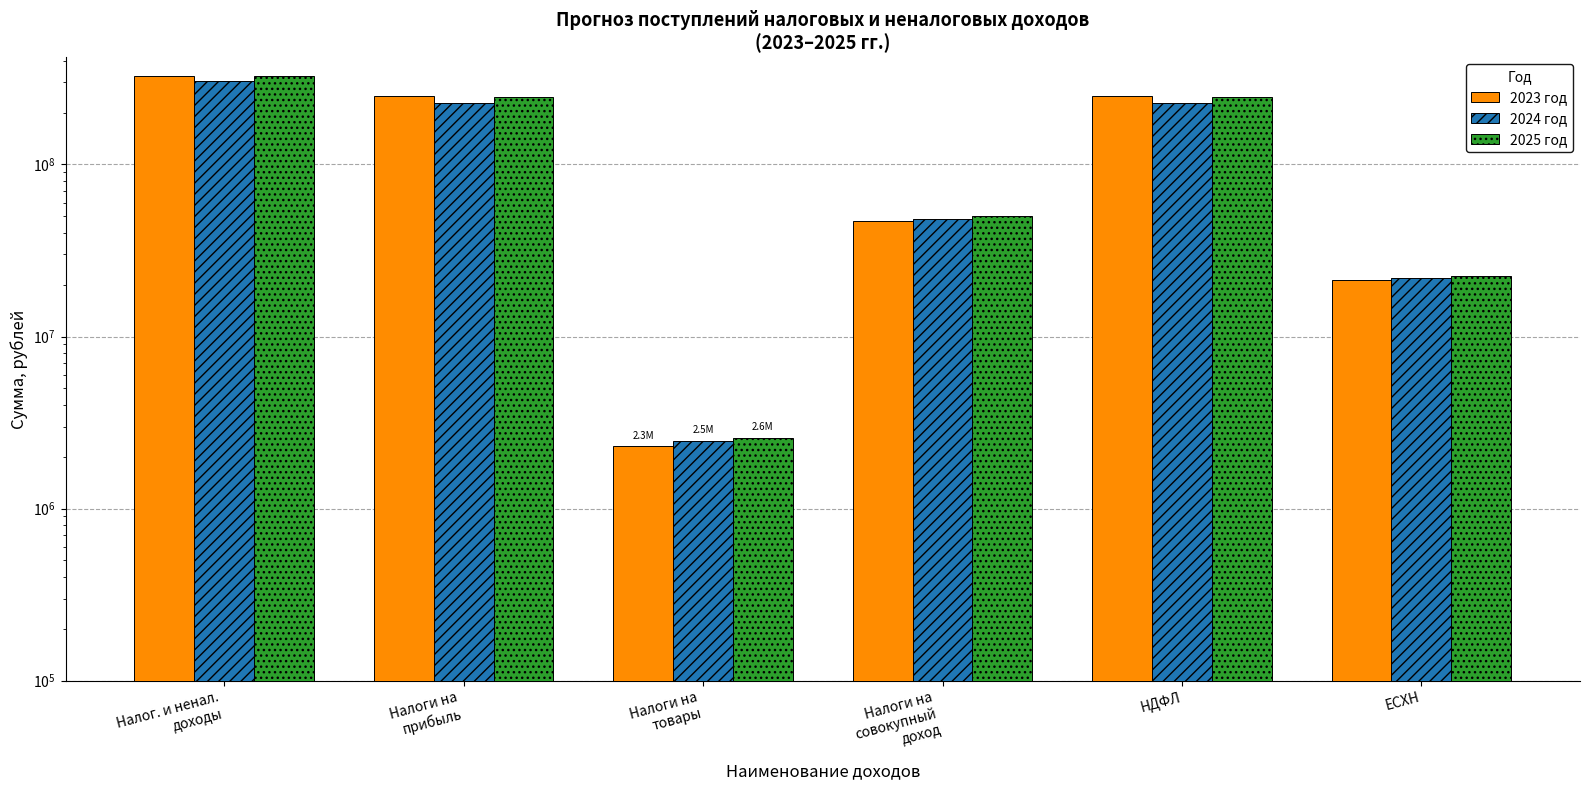

How many values in the 2024 год series are below 227259613?

3